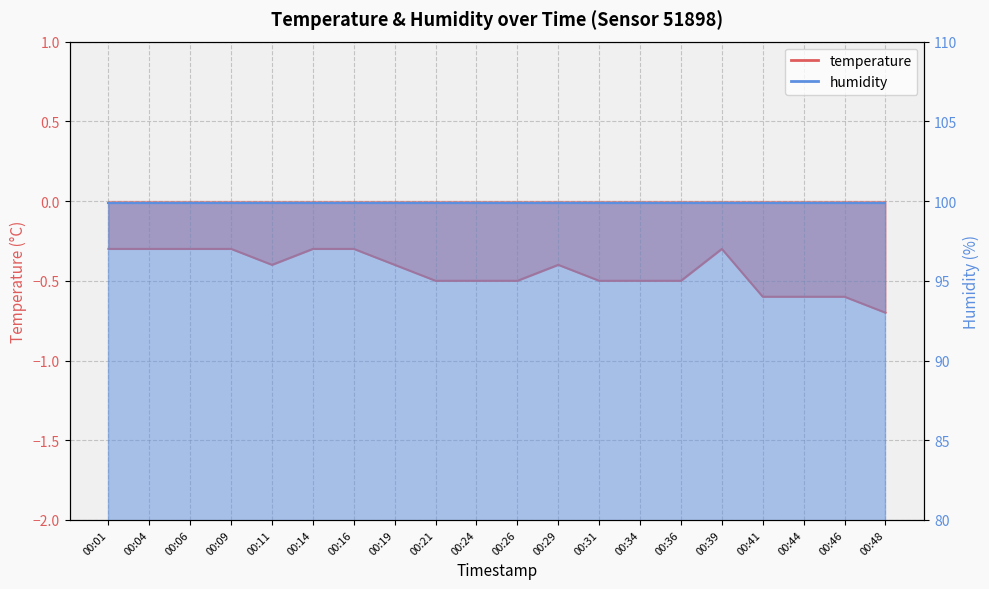

How many data points does each series have?

20